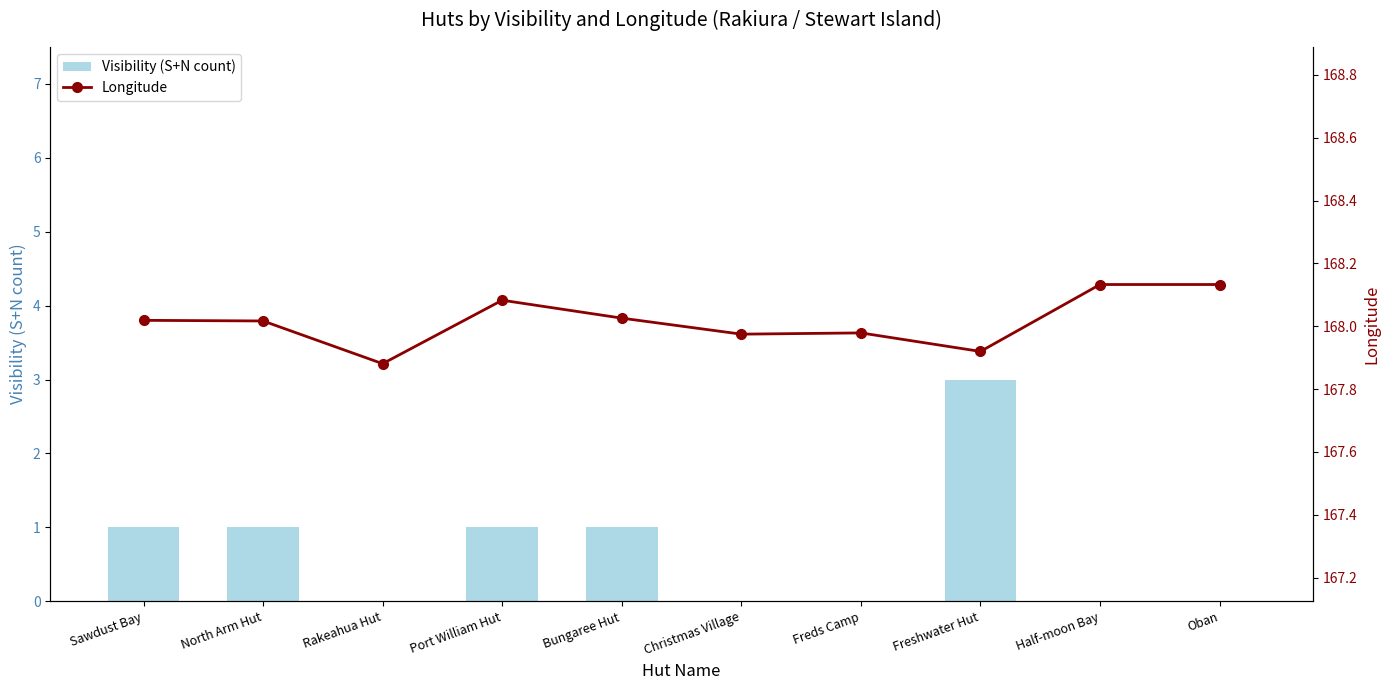

At how many categories does at least one series exceed 123?

10